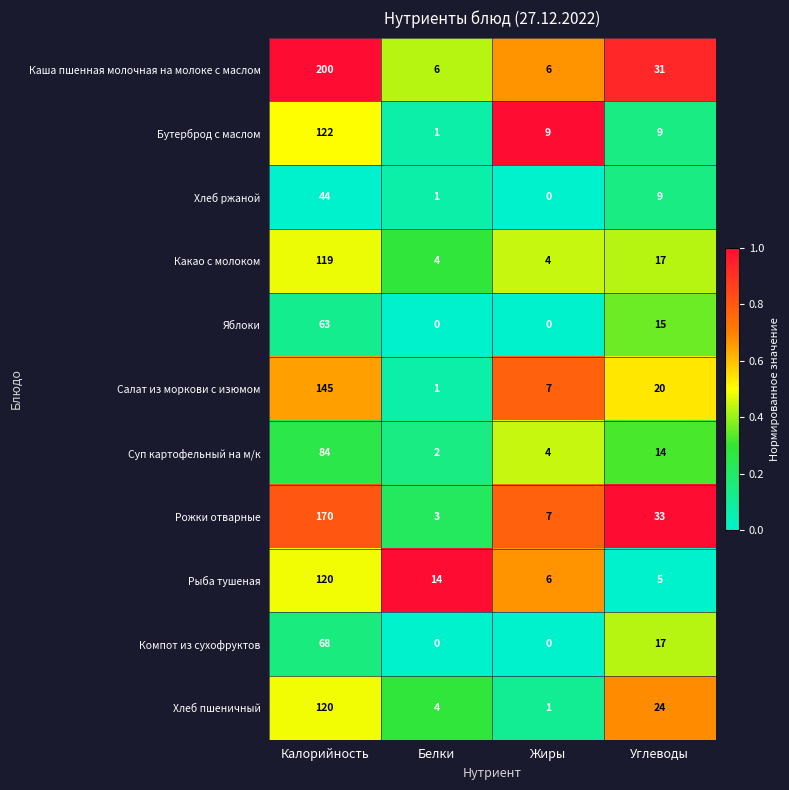

True or false: Хлеб пшеничный has a value of 33 at Калорийность.

False